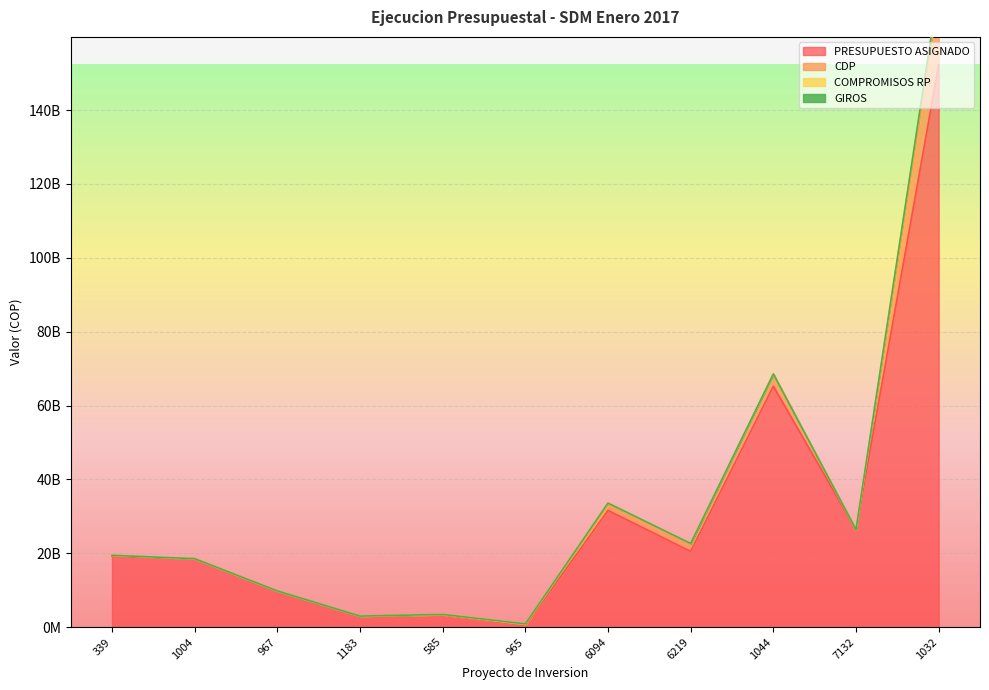

List the series in order of their peak value, lowest first.

GIROS, COMPROMISOS RP, CDP, PRESUPUESTO ASIGNADO